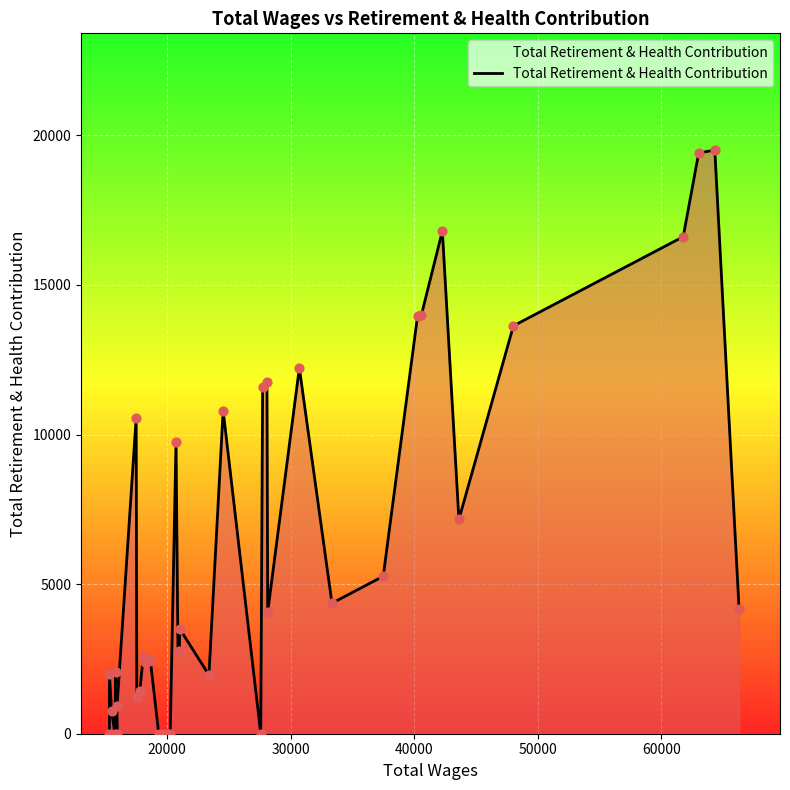

Does the chart have visible grid lines?

Yes